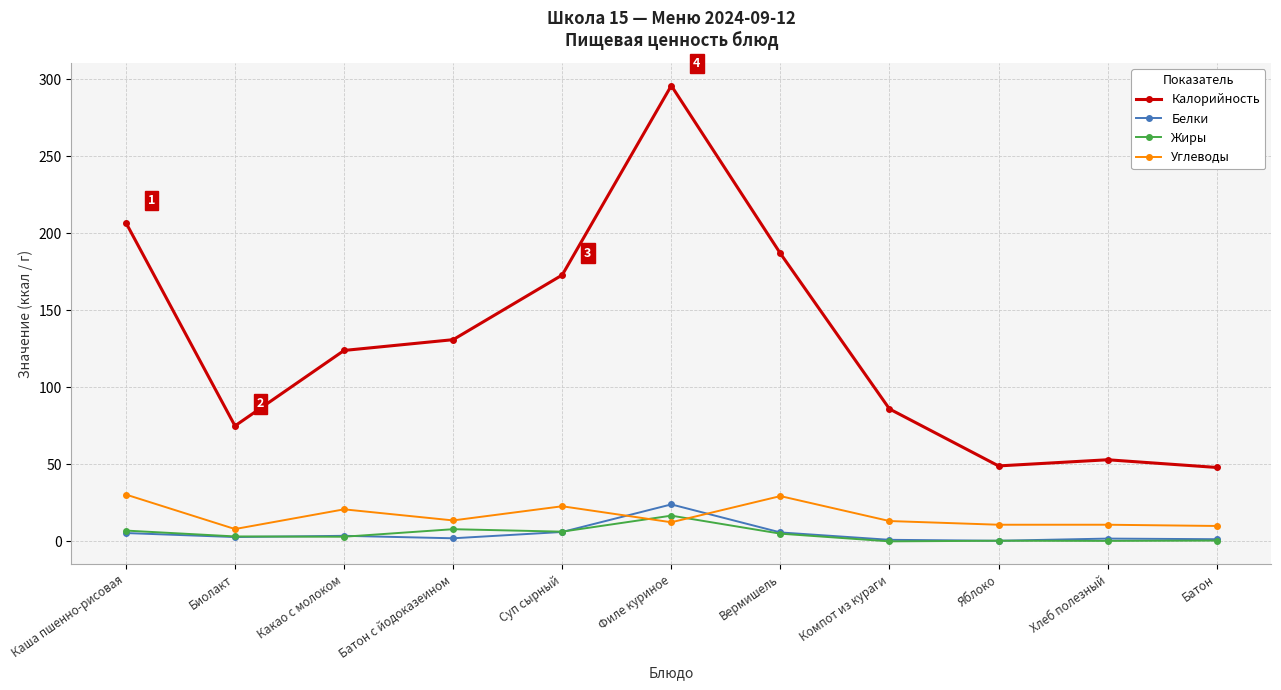

Where is the first local maximum for Углеводы?

Какао с молоком